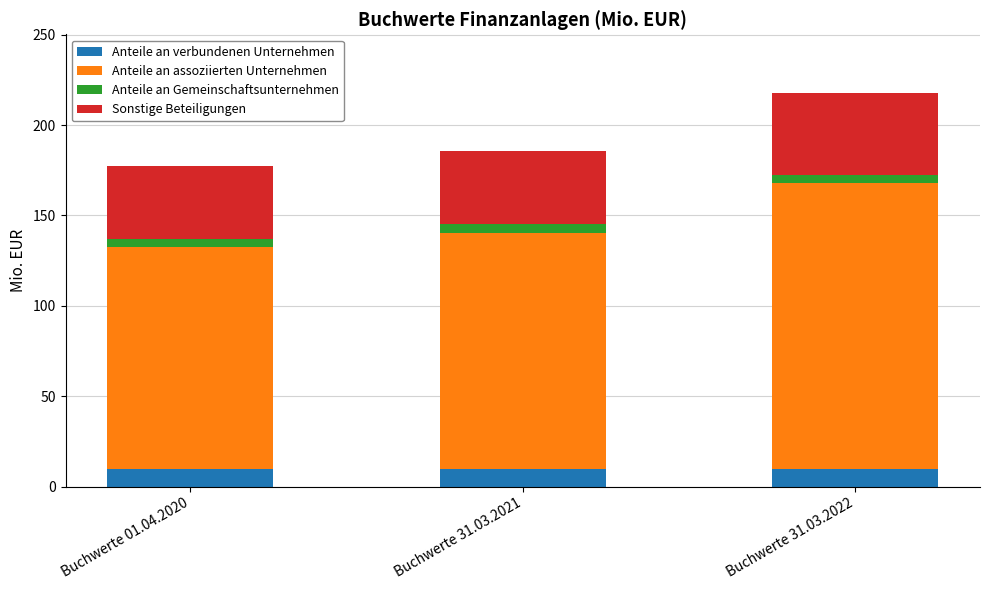

What is the highest value of the Anteile an verbundenen Unternehmen series?

9.6